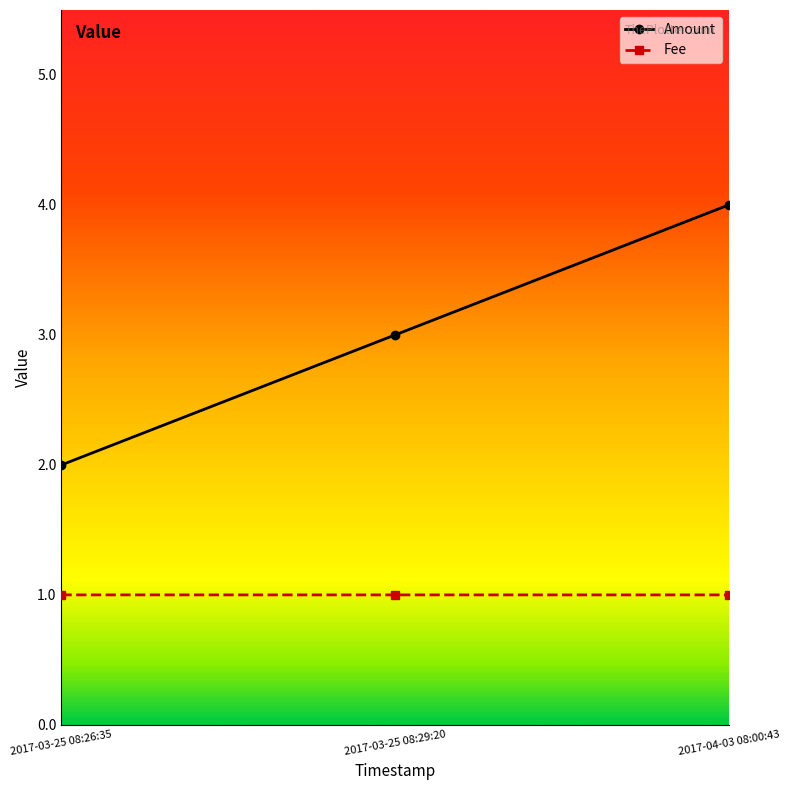

What is the spread (max minus min) of values at 2017-04-03 08:00:43?

3.0